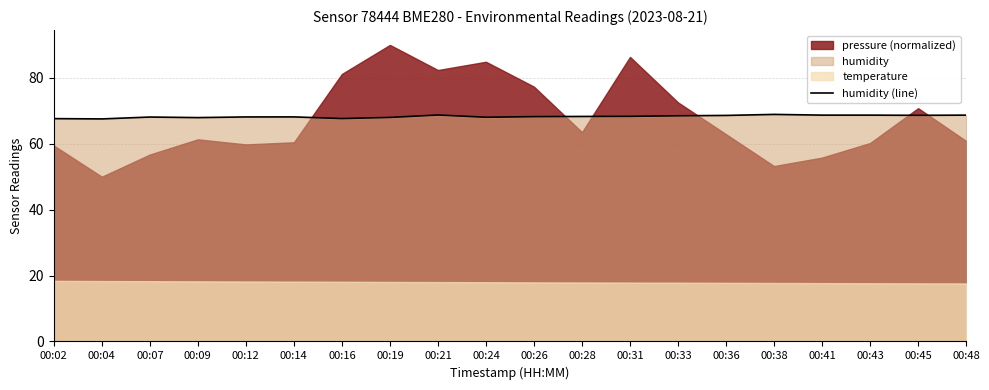

What is the average value?

68.3